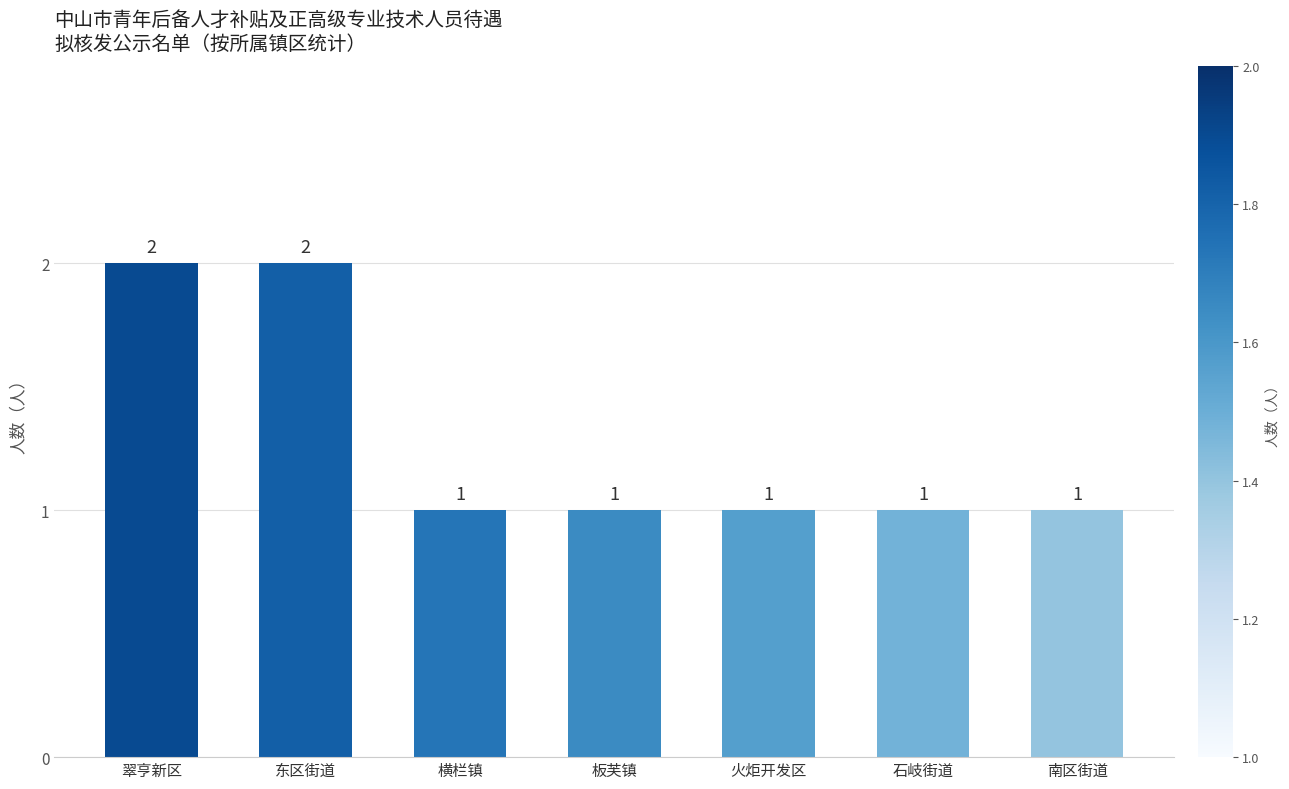

How many categories are shown in the chart?

7